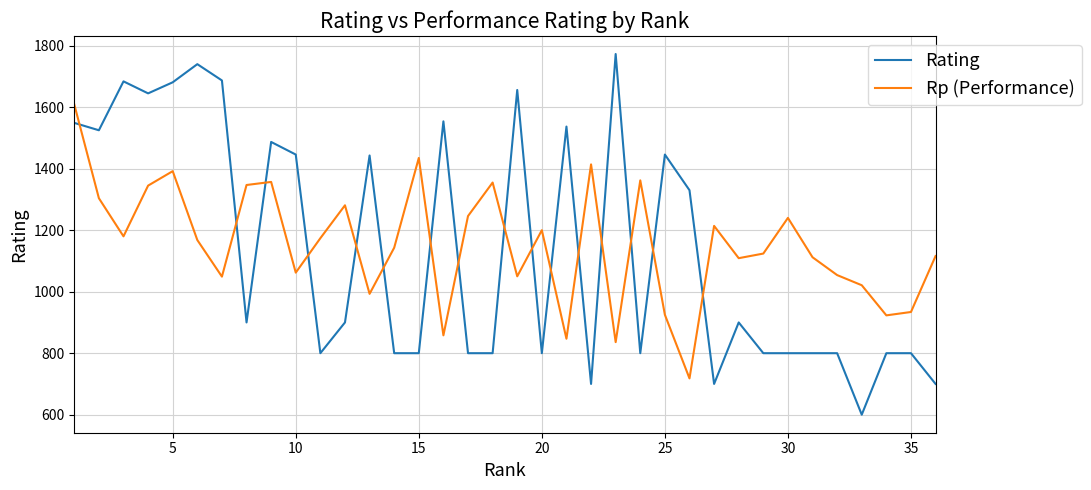

What is the difference between the second highest and second lowest values in the Rating series?

1040